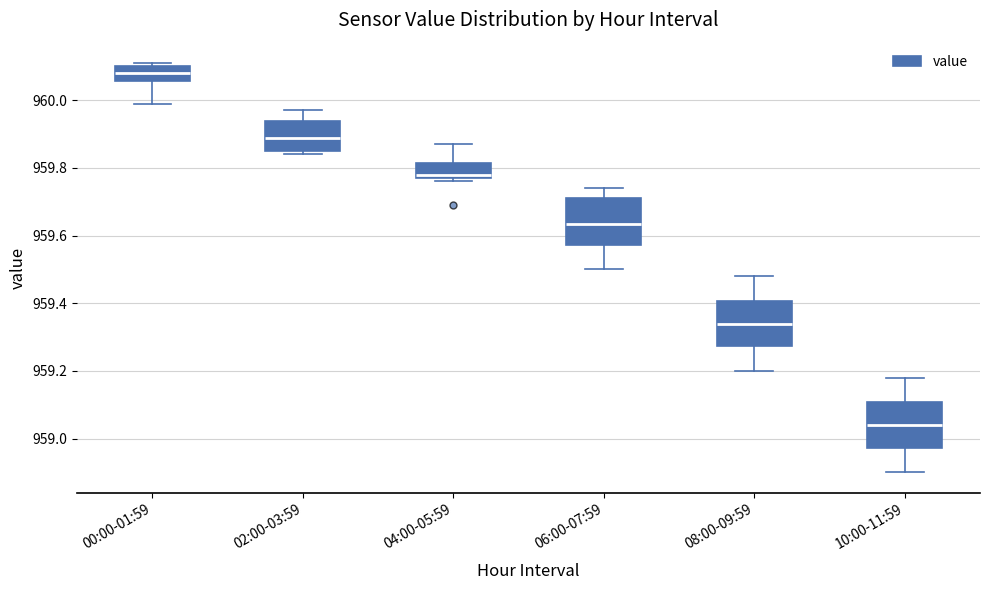

Reading left to right, read every box against the y-axis: the position of its median line, the range the box covers, and the ends of its whiskers. The values are not printed on the chart, so give them approximately, as read against the axis.

00:00-01:59: median 960.08, box 960.06 to 960.10, whiskers 960.00 to 960.12
02:00-03:59: median 959.90, box 959.86 to 959.94, whiskers 959.84 to 959.98
04:00-05:59: median 959.78 (just above the box's lower edge), box 959.78 to 959.82, whiskers 959.76 to 959.88
06:00-07:59: median 959.64, box 959.58 to 959.72, whiskers 959.50 to 959.74
08:00-09:59: median 959.34, box 959.28 to 959.40, whiskers 959.20 to 959.48
10:00-11:59: median 959.04, box 958.98 to 959.10, whiskers 958.90 to 959.18